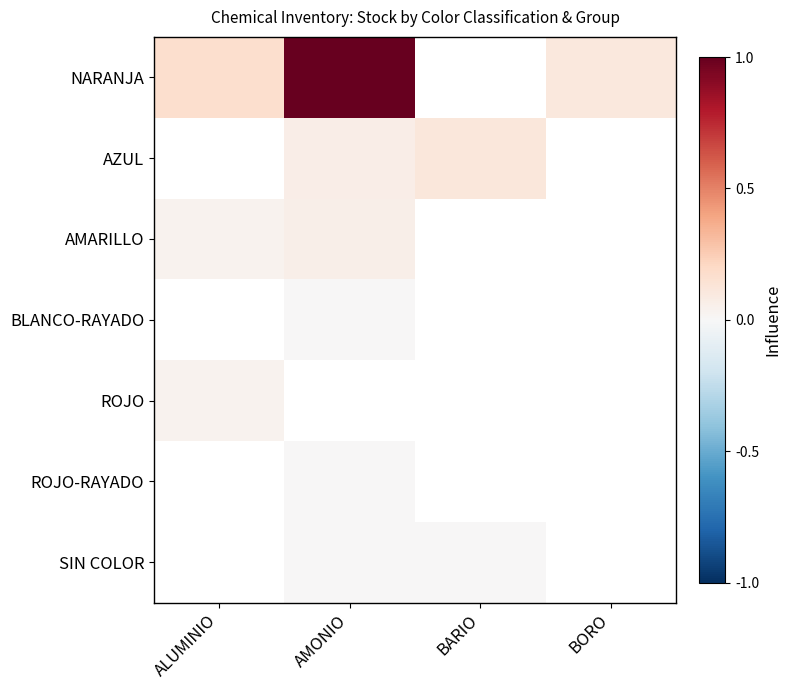

Which series has the widest spread of values?

NARANJA